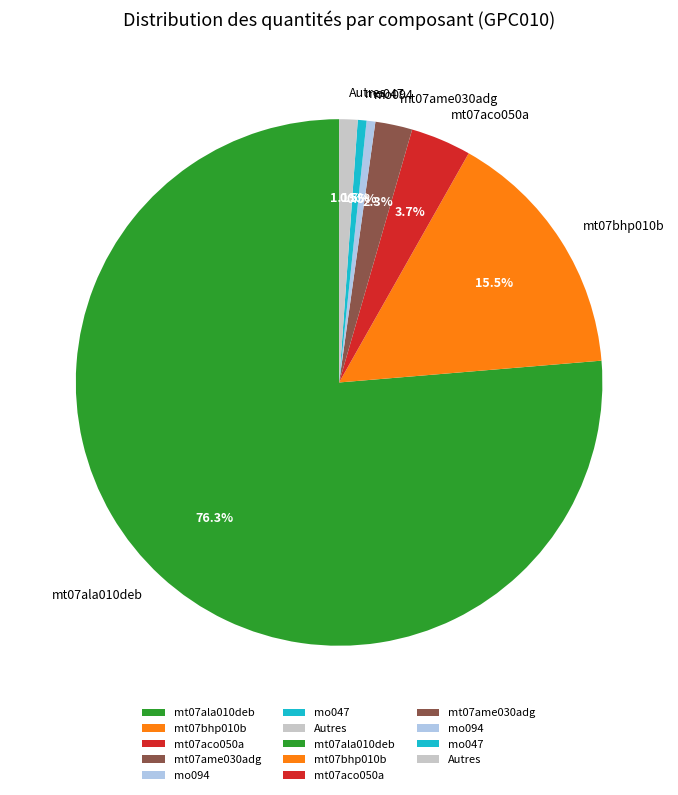

Is there any slice that represents more than half of the pie?

Yes